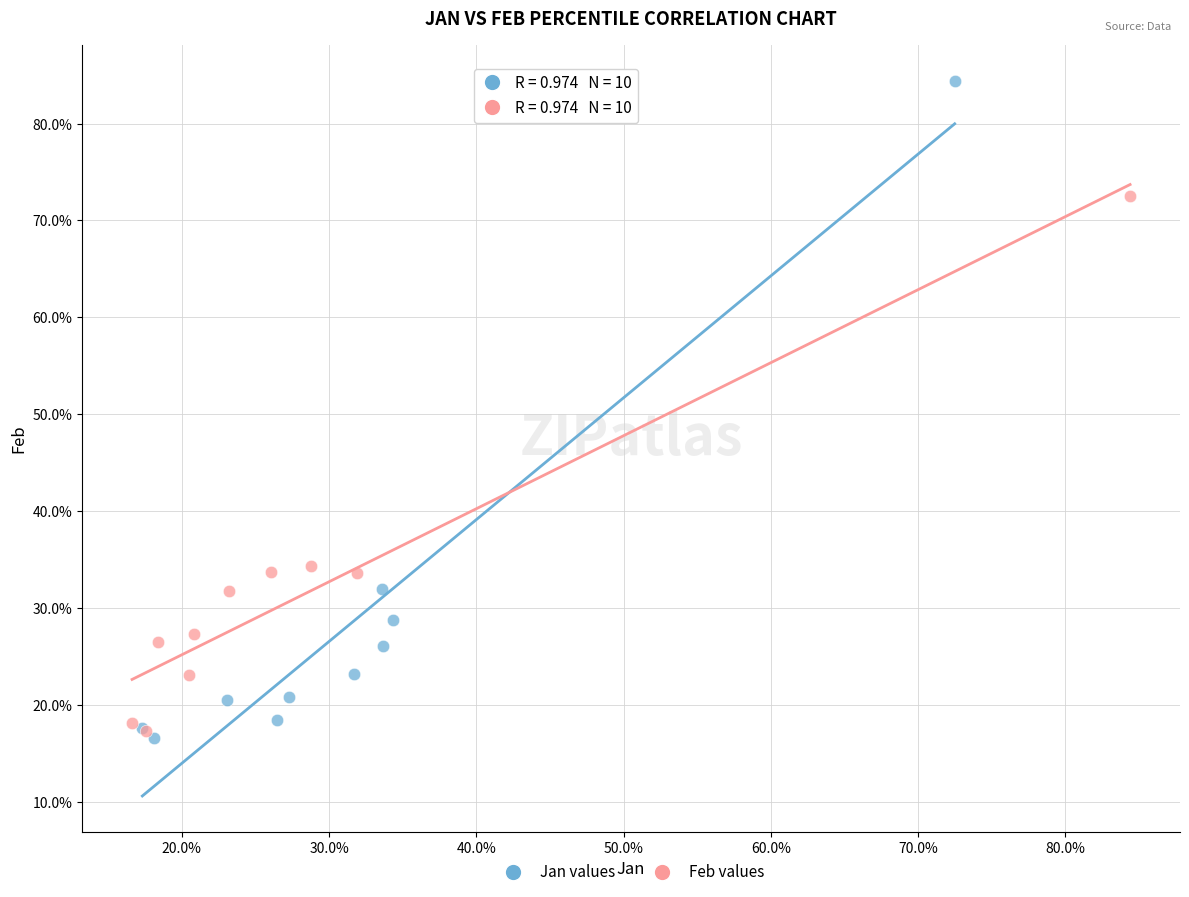

Which series reaches the maximum Y coordinate?

Jan values